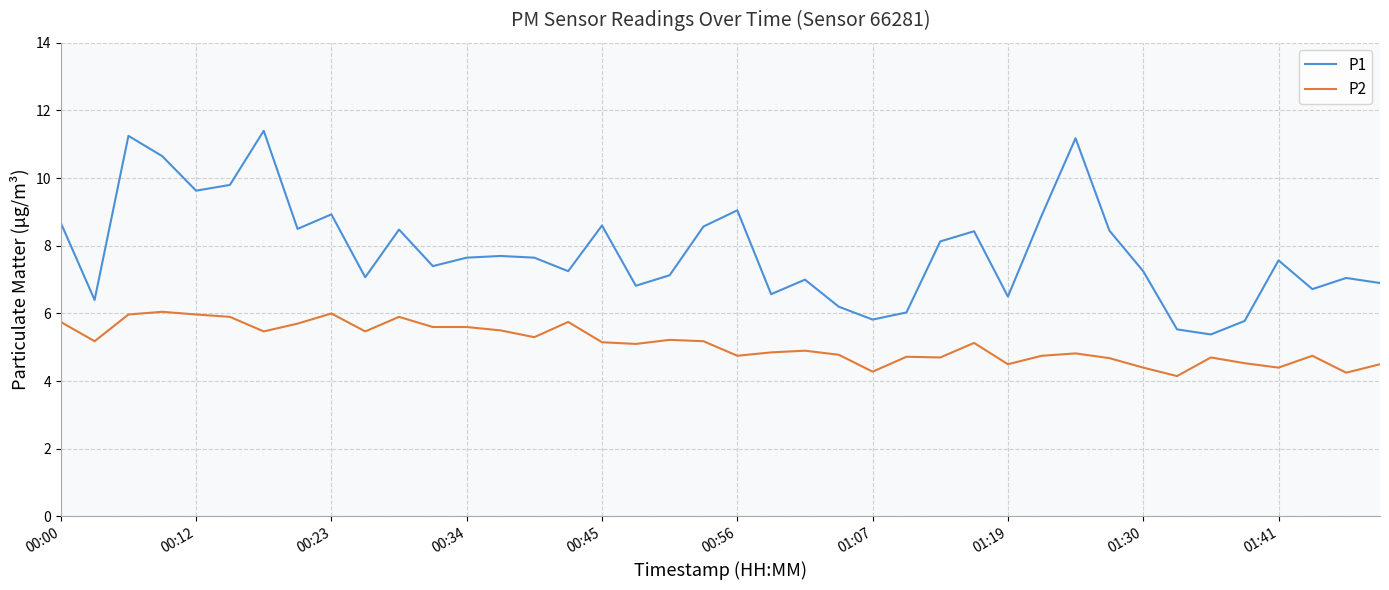

True or false: P1 and P2 intersect in this chart.

False